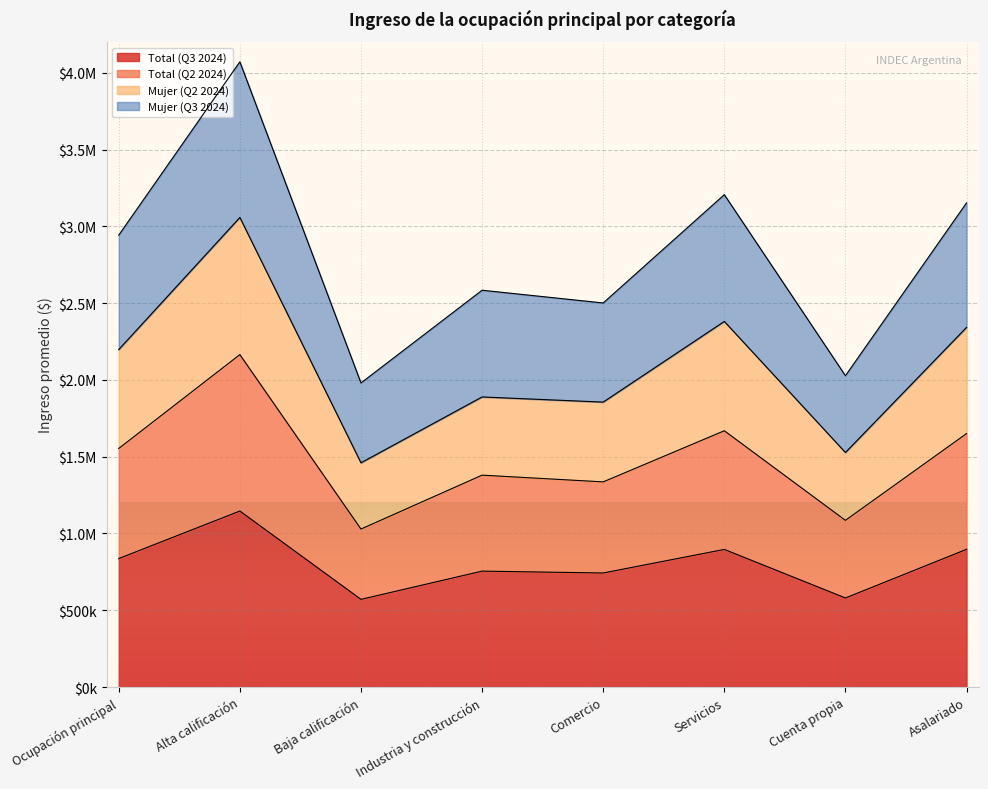

True or false: Total (Q3 2024) has a value of 945869 at Cuenta propia.

False